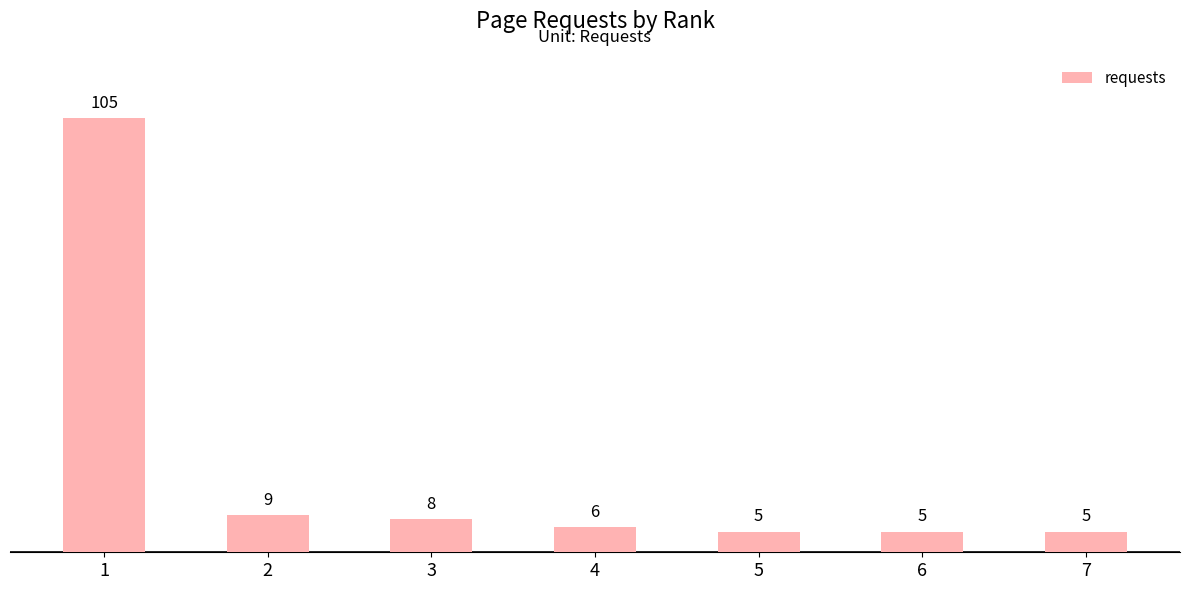

What is the average value?

20